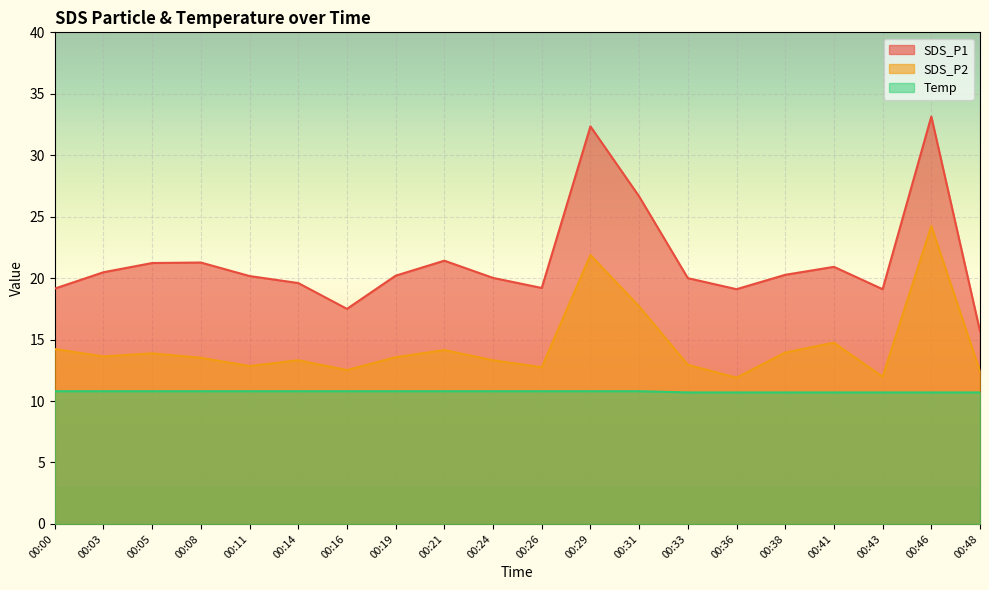

True or false: SDS_P1 has more than 2 interior local peaks.

True